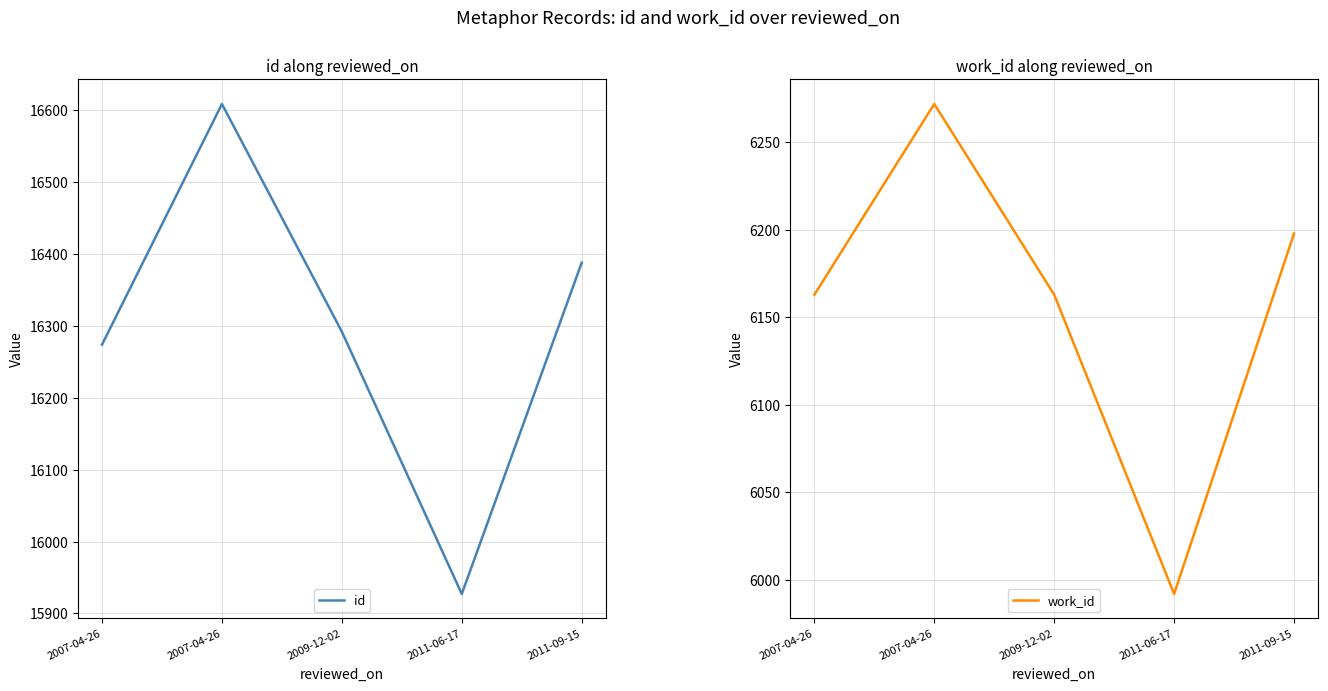

How many categories are shown in the chart?

5